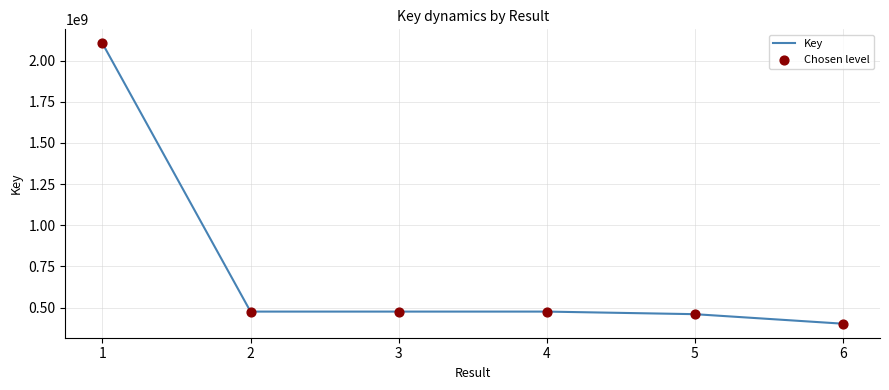

What value does the data have at 1, to the nearest 10?

2104085820